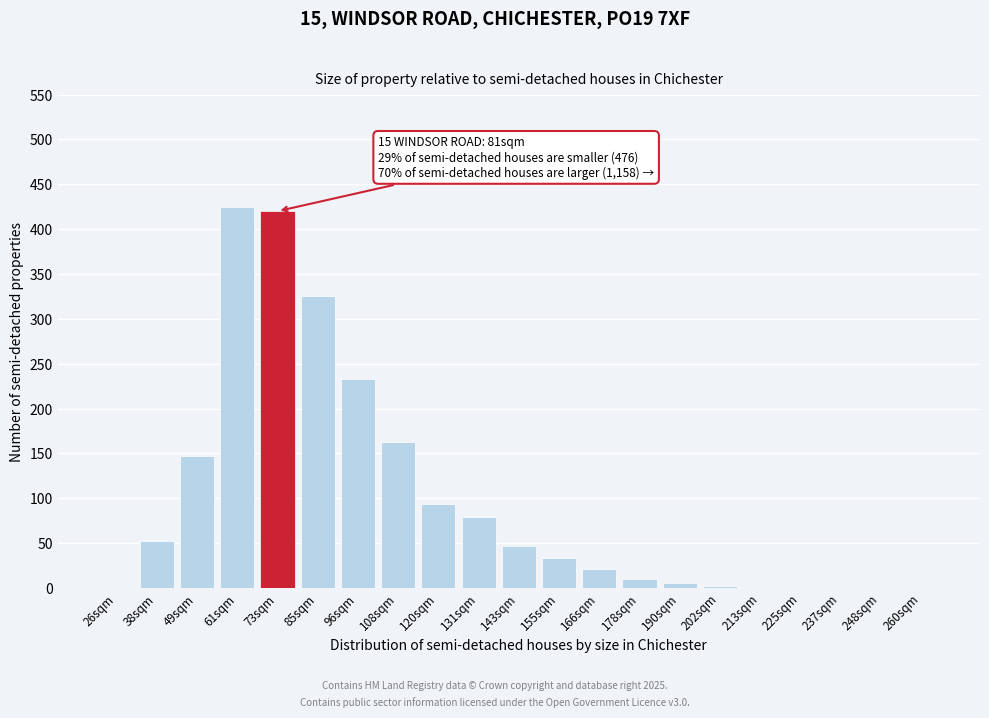

What is the greatest value displayed?

425